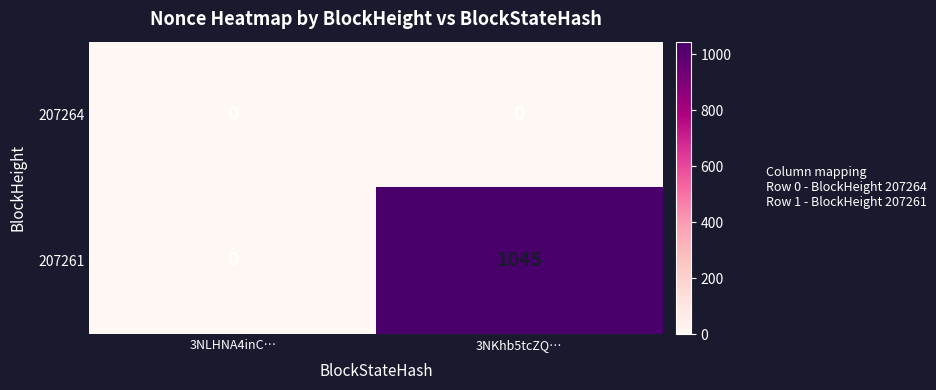

Which series changed the most between 3NLHNA4inC… and 3NKhb5tcZQ…?

207261